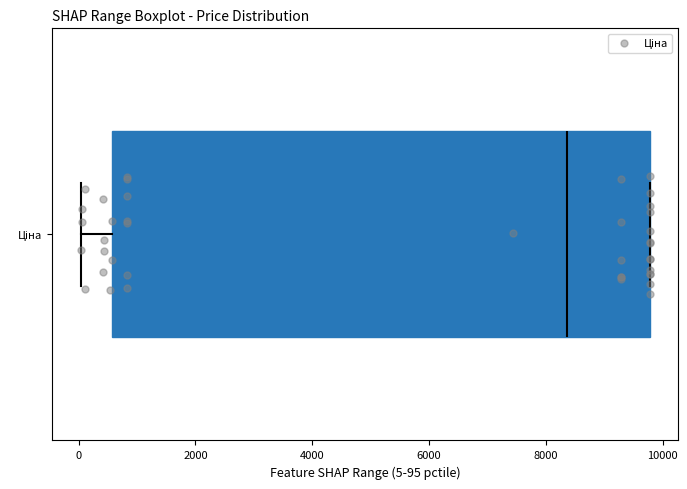

Read this box plot against the x-axis: the position of the median line, the range covered by the box, and the ends of both whiskers. The values are not printed on the chart, so give them approximately, as read against the axis.

median 8400, box 600 to 9800, whiskers 0 to 9800